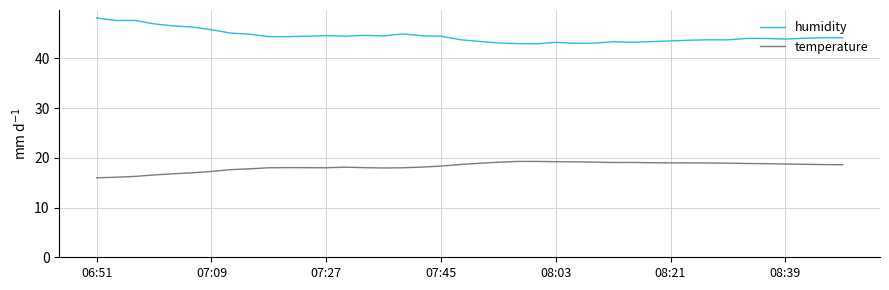

Does the chart display data point markers on the line(s)?

No